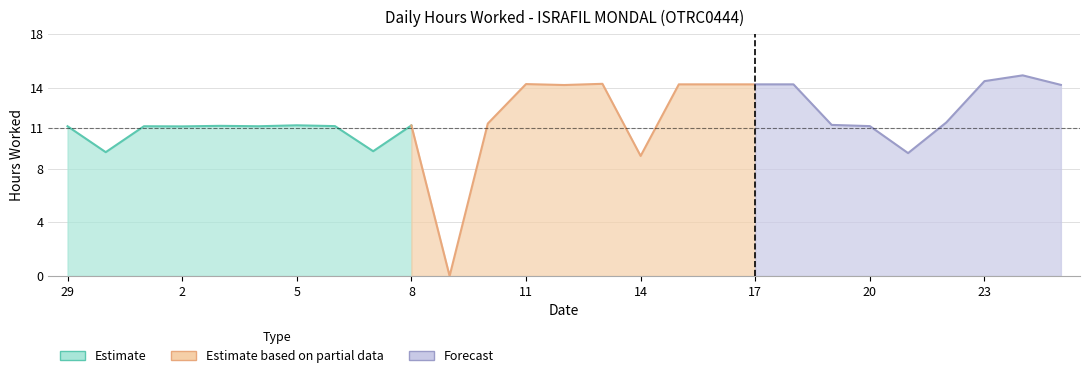

What is the label of the 17th point from the left?

15